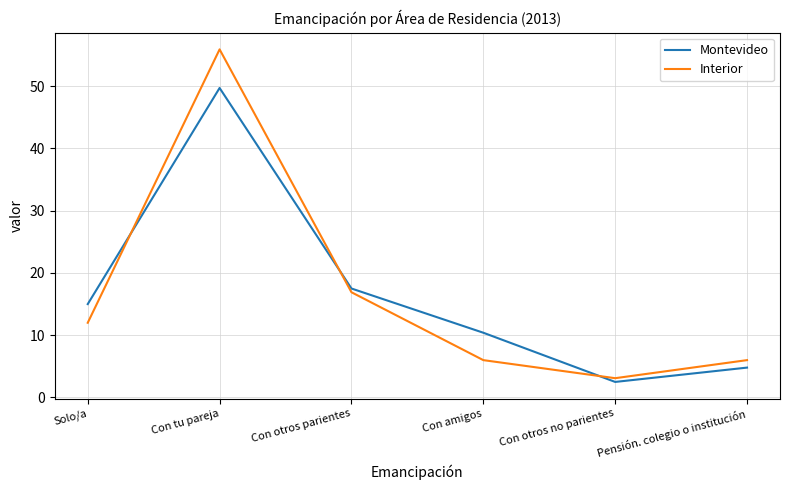

The value of Interior at Solo/a is 3.7. True or false?

False